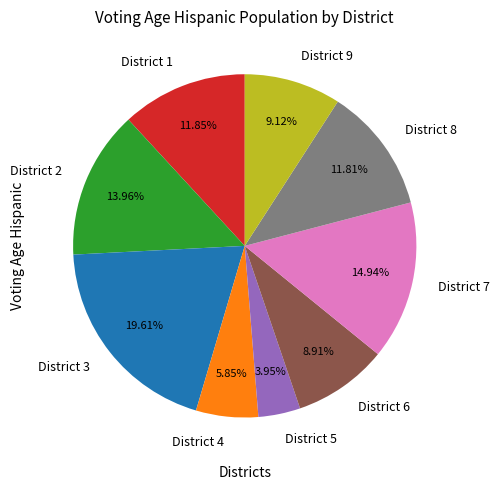

How many slices are in this pie chart?

9